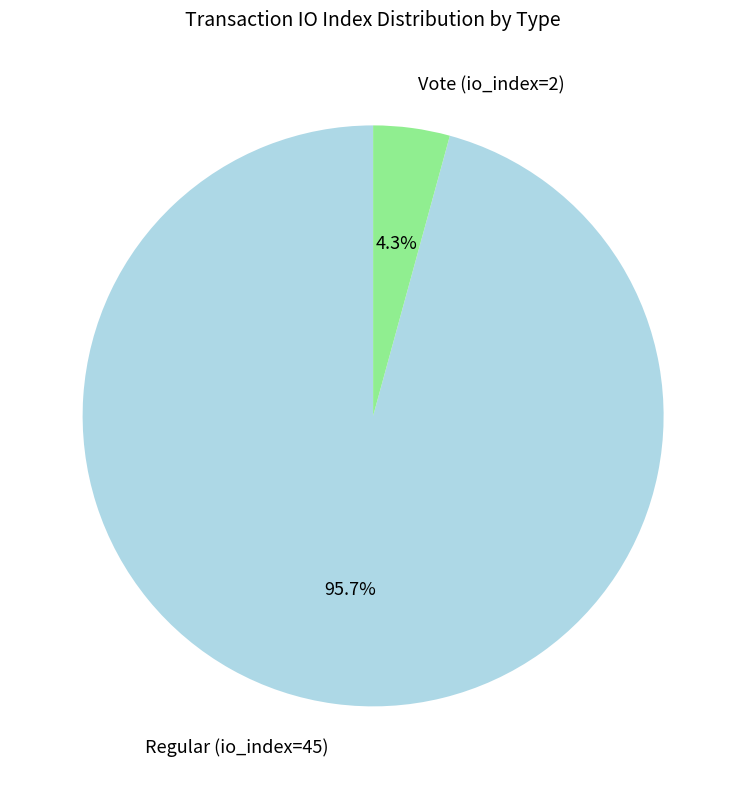

Between Regular (io_index=45) and Vote (io_index=2), which is larger?

Regular (io_index=45)